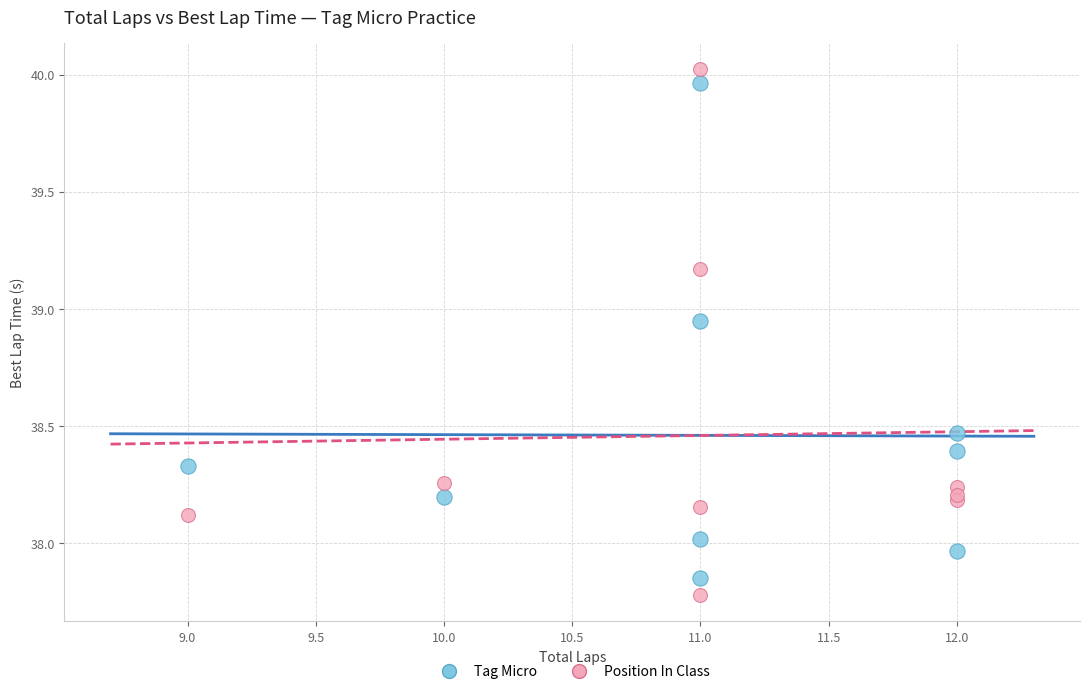

What are all the series names shown in the legend?

Tag Micro, Position In Class